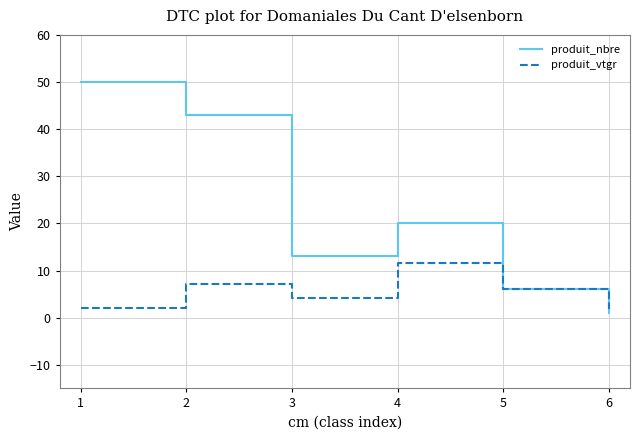

Which series has the largest total across all categories?

produit_nbre